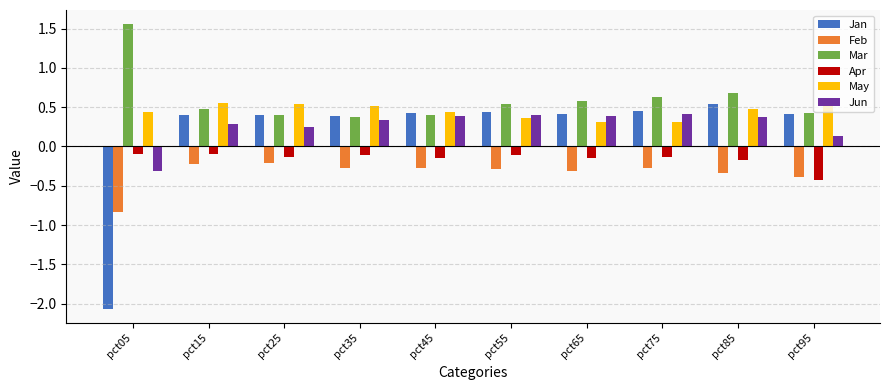

What is the difference between the highest and lowest values at pct95?

1.0